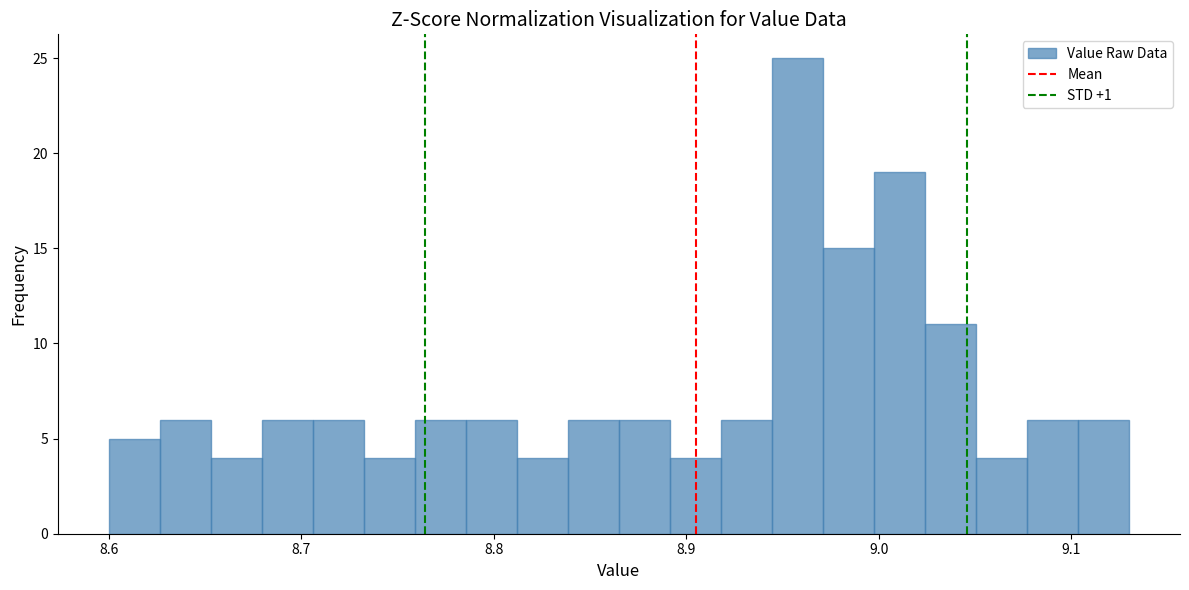

Read against the x-axis, roughly where is the centre of the tallest bar?

8.96